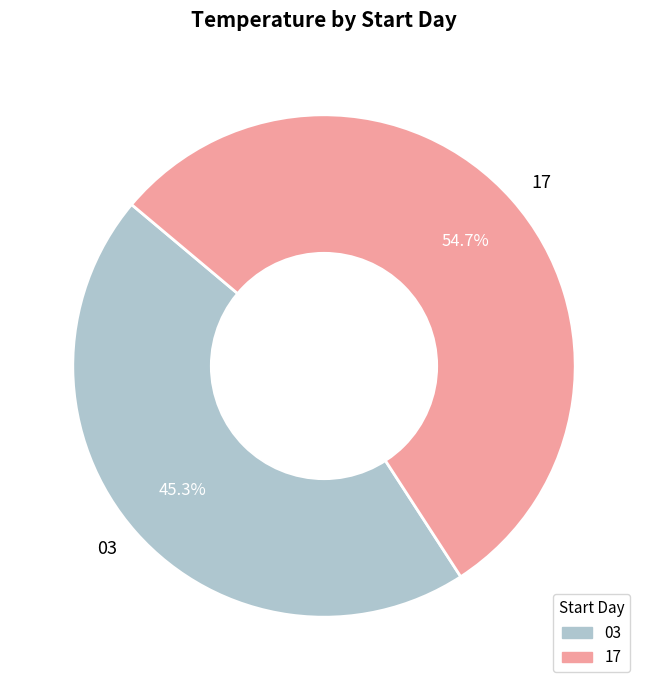

To the nearest percent, what is the combined percentage of 17 and 03?

100%